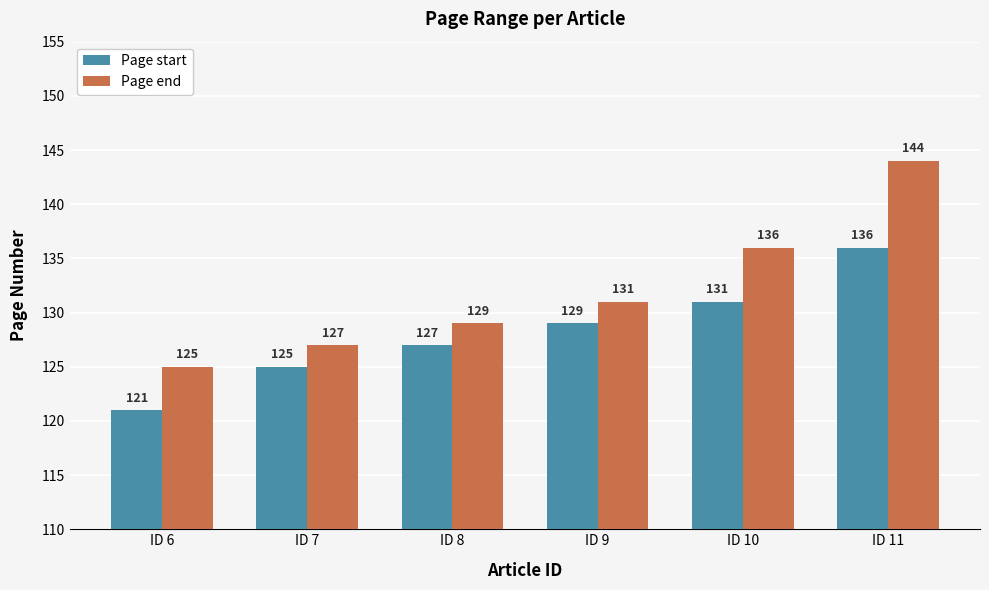

At how many categories does at least one series exceed 143?

1